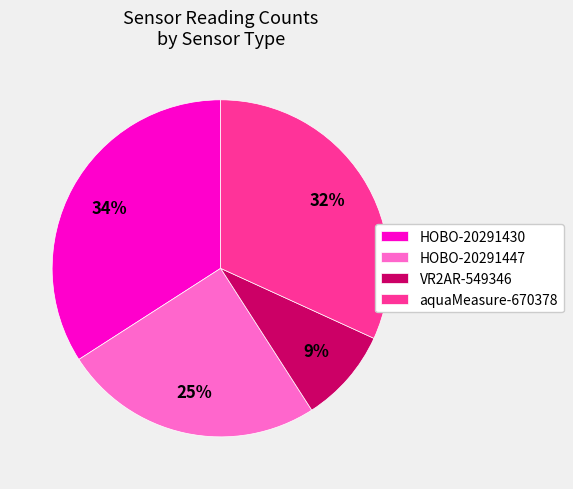

To the nearest percent, what portion does aquaMeasure-670378 represent?

32%